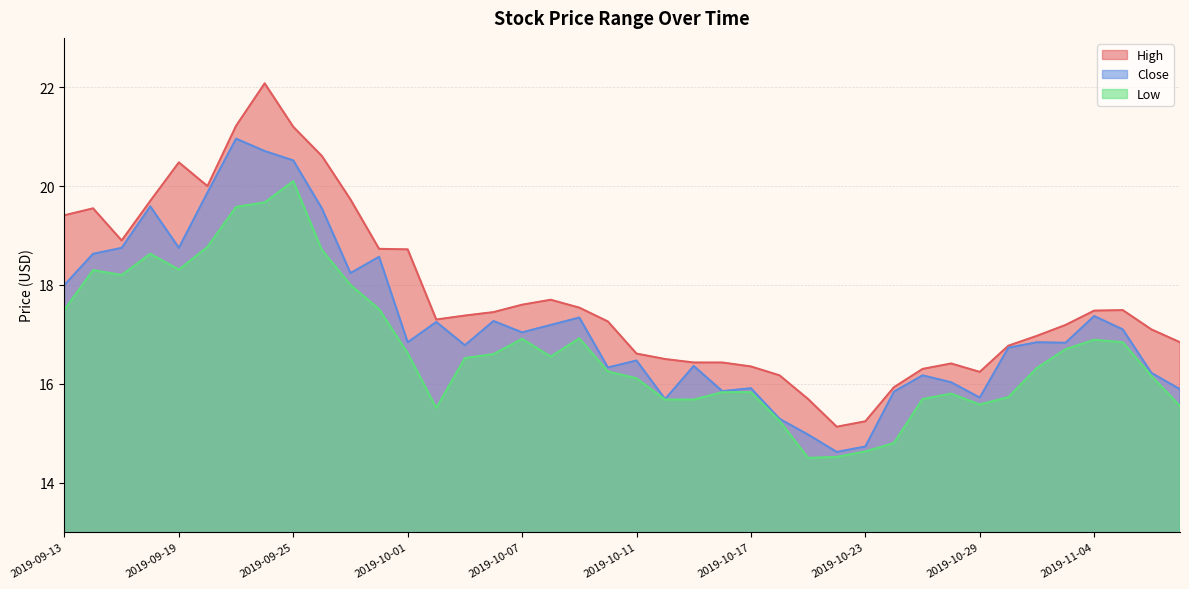

At which label is Low closest to 17?

2019-10-09